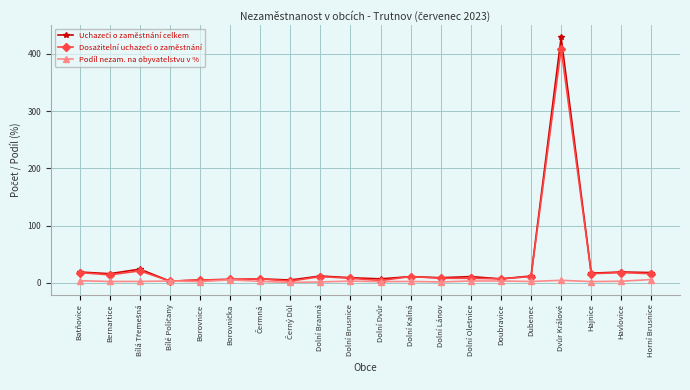

What is the greatest value displayed?

429.0